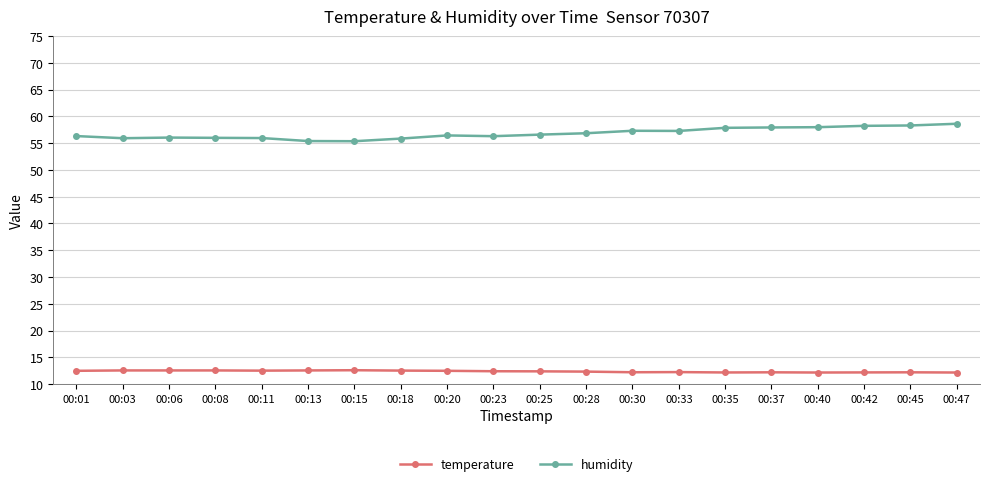

True or false: temperature and humidity cross at least once.

False